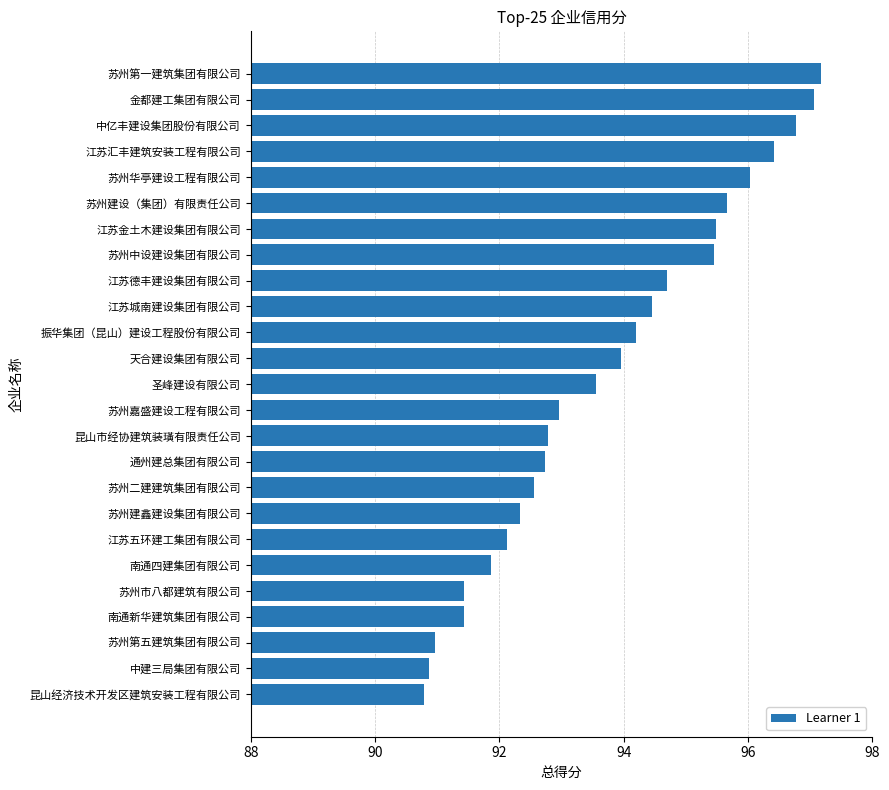

Approximately how many times larger is the value at 天合建设集团有限公司 compared to 苏州第一建筑集团有限公司?

1.0